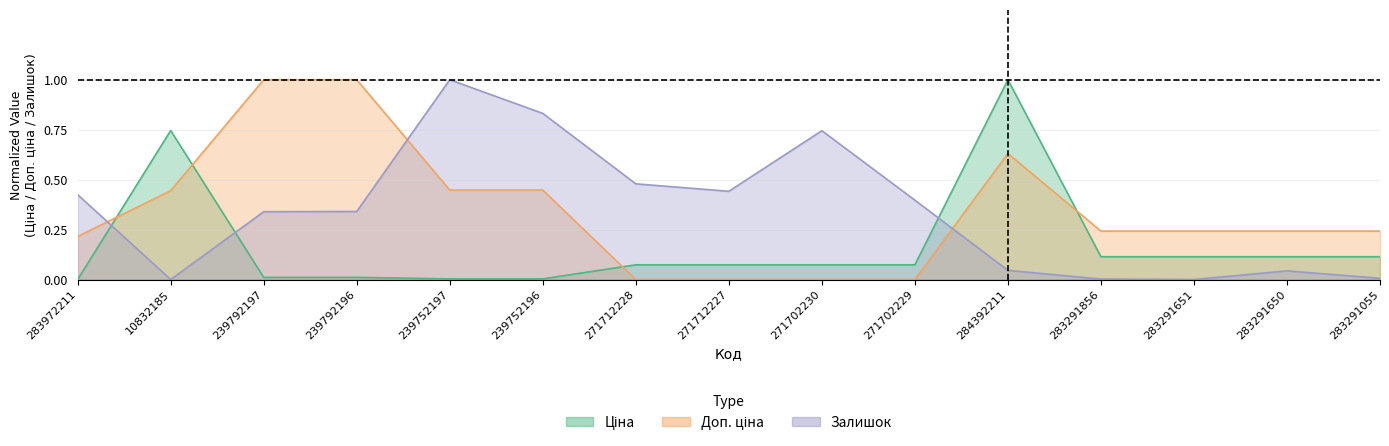

How many values in Залишок are above zero?

13